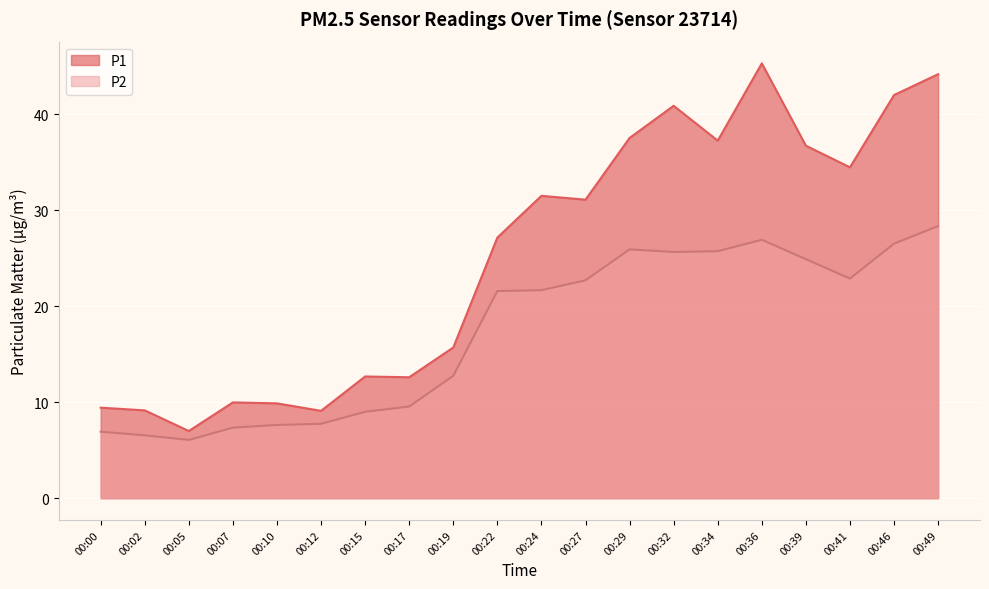

How many values in the P1 series exceed 31?

10